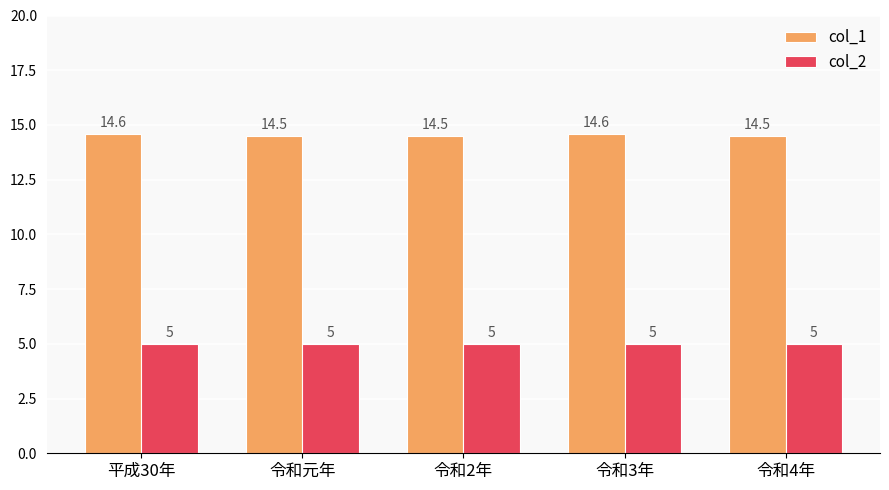

What is the total value across all series at 令和2年?

19.5